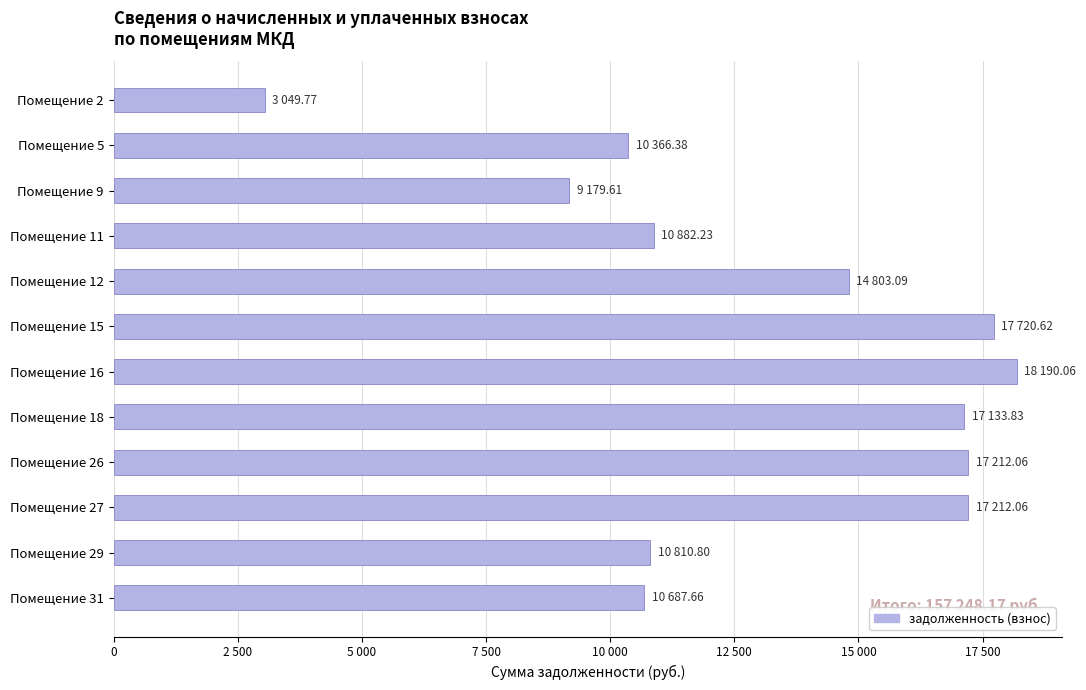

How many series are shown in this chart?

1